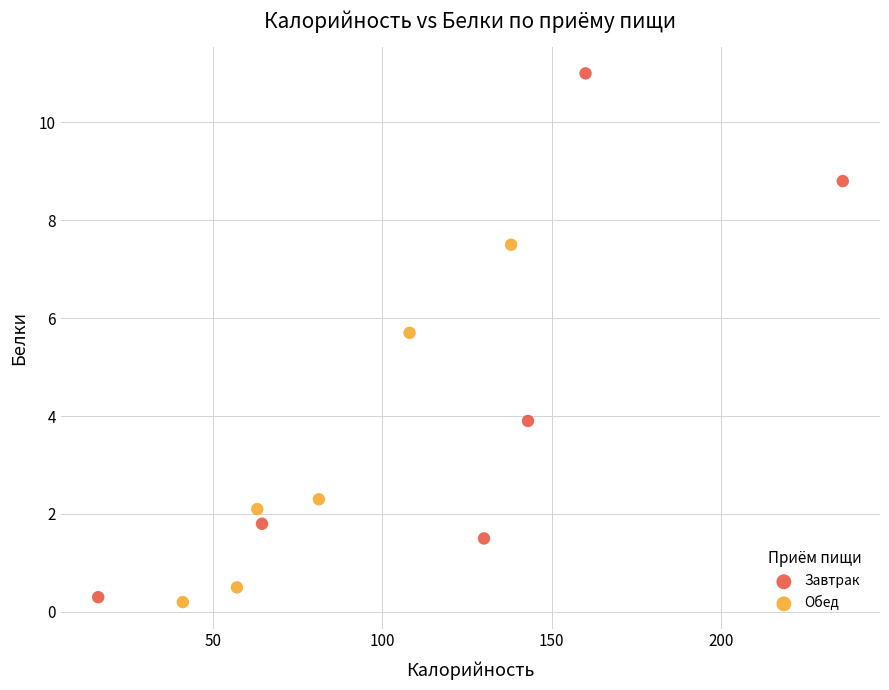

What are all the series names shown in the legend?

Завтрак, Обед